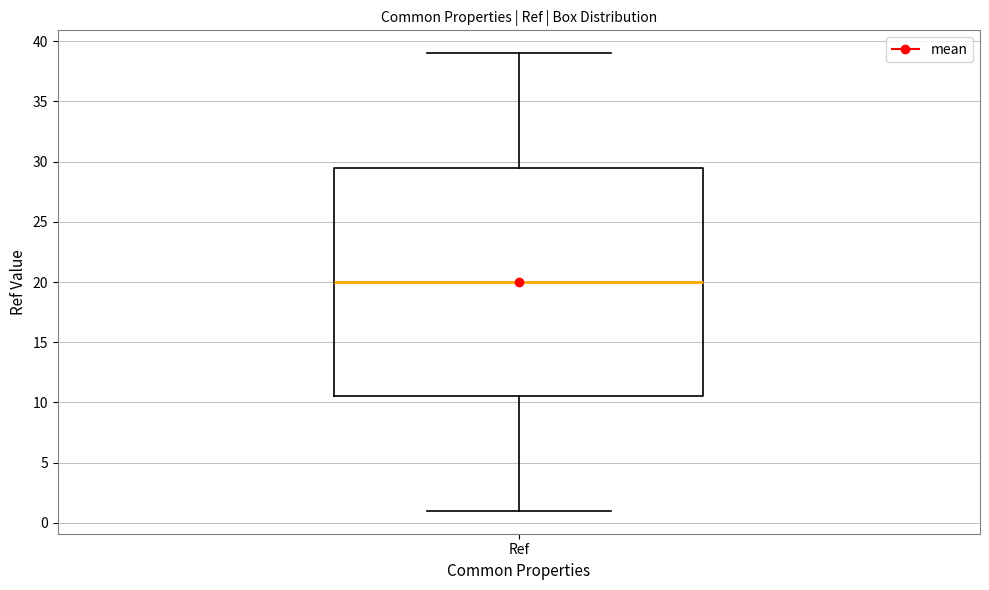

Transcribe this box plot: give where the median line is, the range the box spans, and where the two whiskers end, as read against the y-axis. The values are not printed on the chart, so give them approximately, as read against the axis.

median 20.0, box 10.5 to 29.5, whiskers 1.0 to 39.0